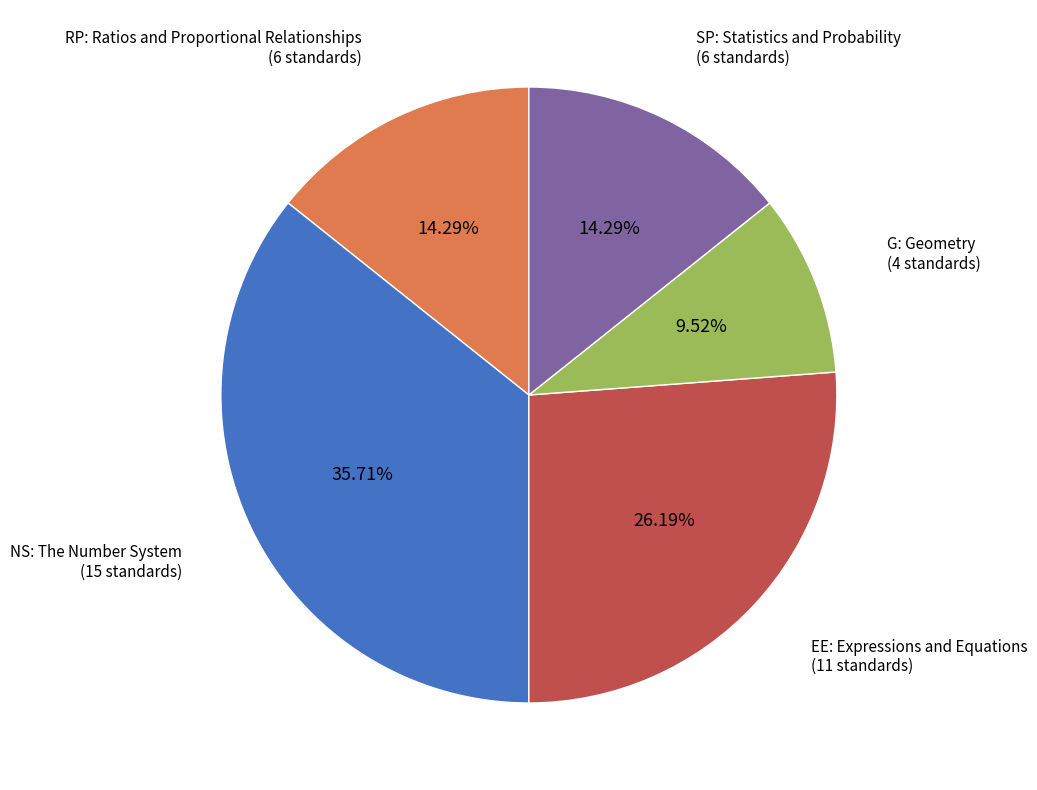

True or false: SP: Statistics and Probability accounts for 21% of the total.

False